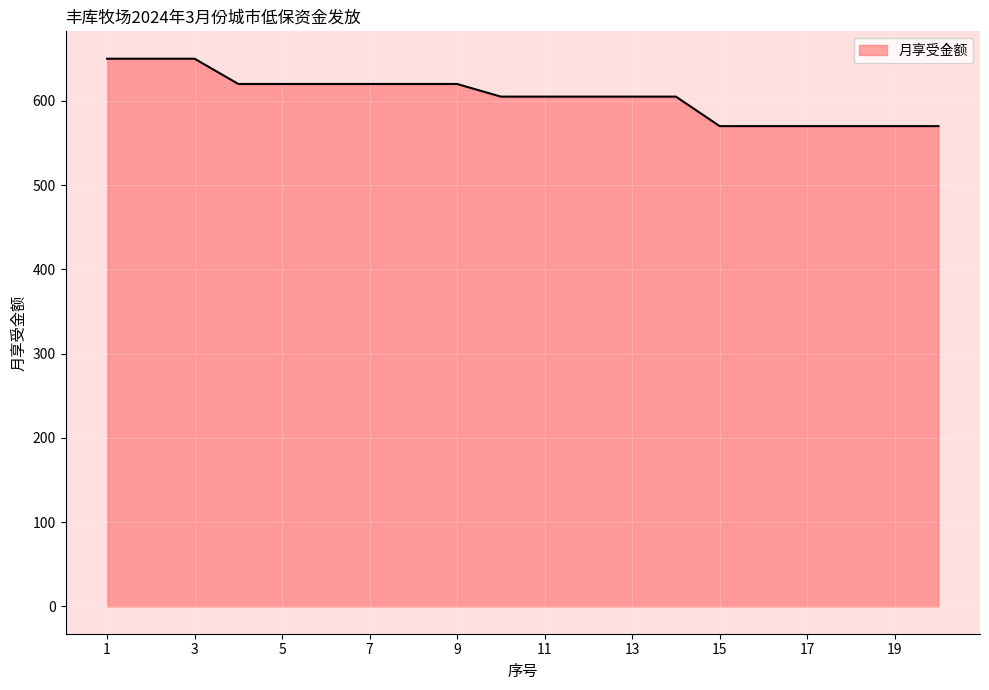

What is the difference between the maximum and minimum values?

80